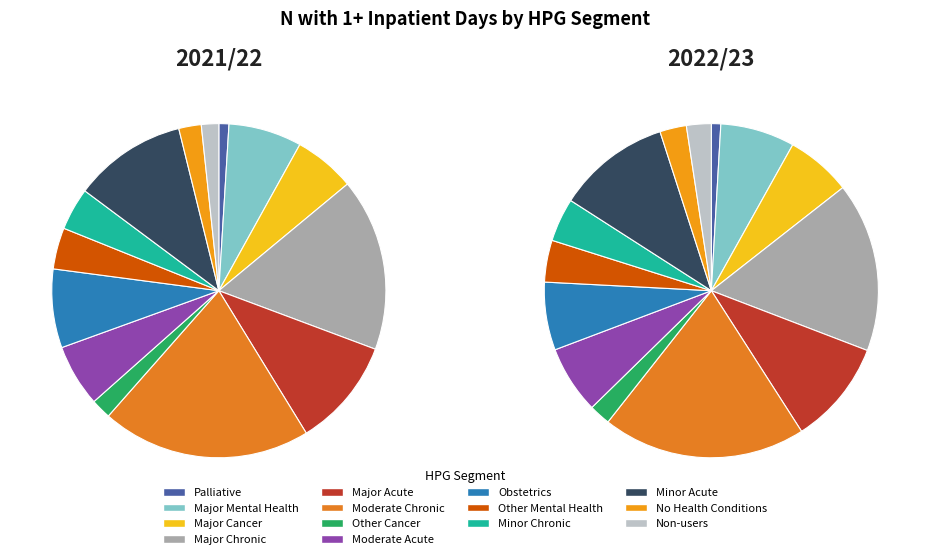

What percentage is the Minor Acute slice, to the nearest percent?

11%